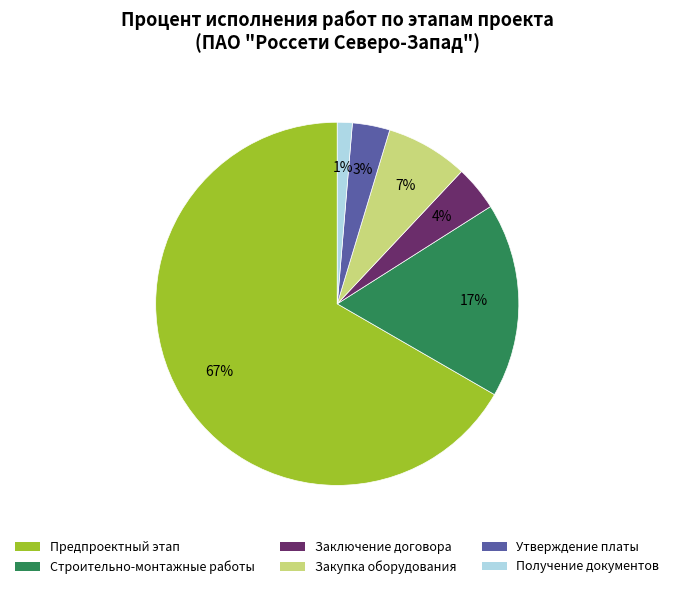

Is there any slice that represents more than half of the pie?

Yes